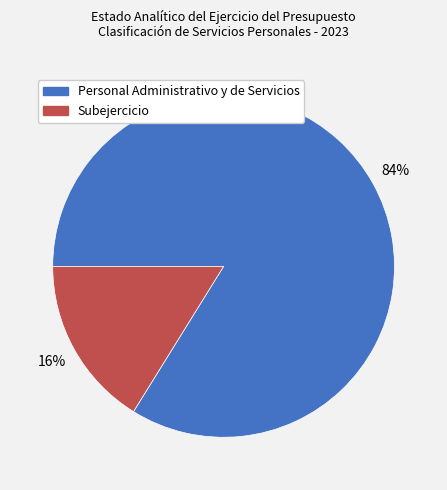

To the nearest percent, what portion does Subejercicio represent?

16%